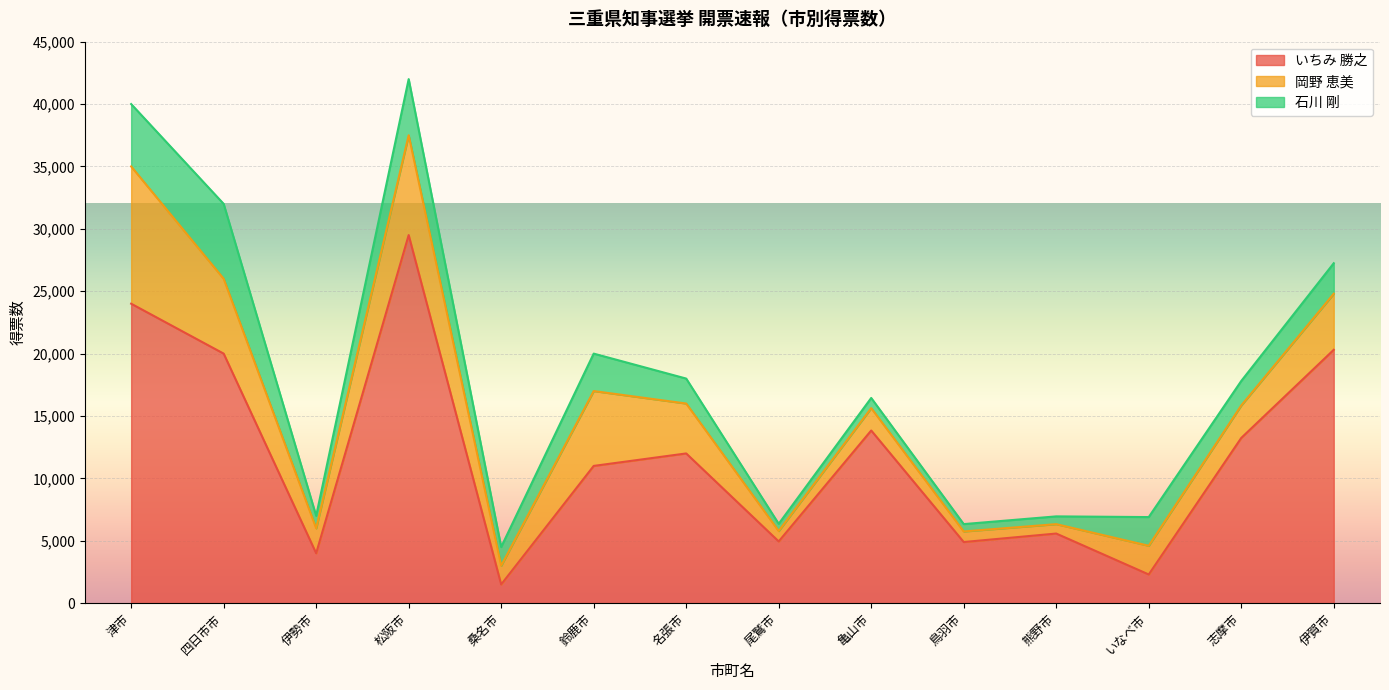

What are all the series names shown in the legend?

いちみ 勝之, 岡野 恵美, 石川 剛